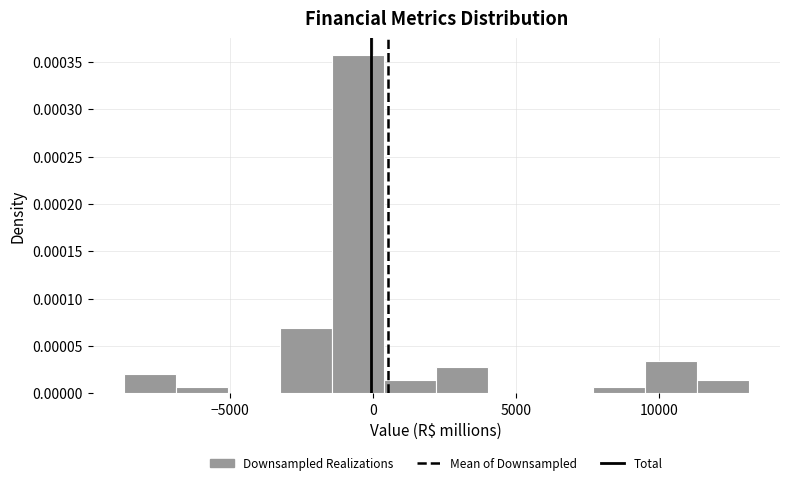

Read against the x-axis, roughly where is the centre of the tallest bar?

-500